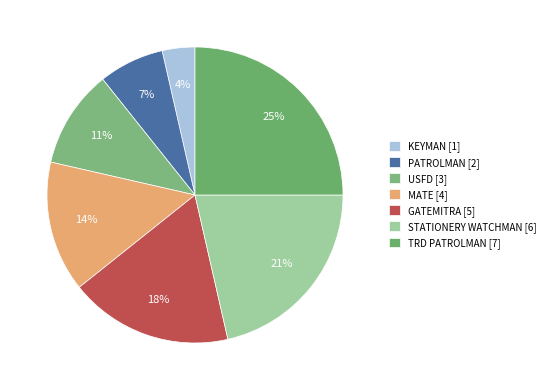

Which slice is the smallest?

KEYMAN [1]